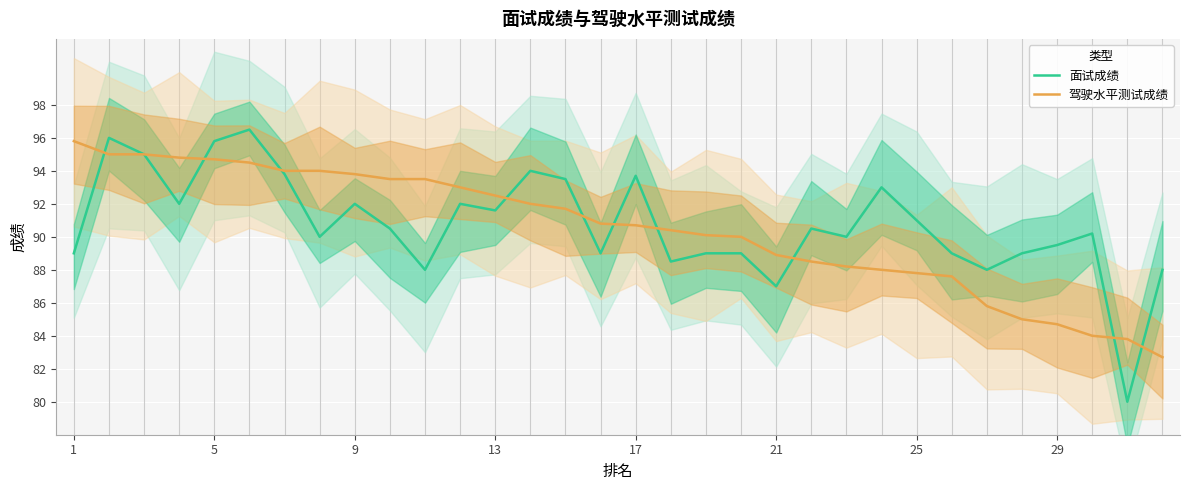

Rank the series at 20 from lowest to highest value.

面试成绩, 驾驶水平测试成绩